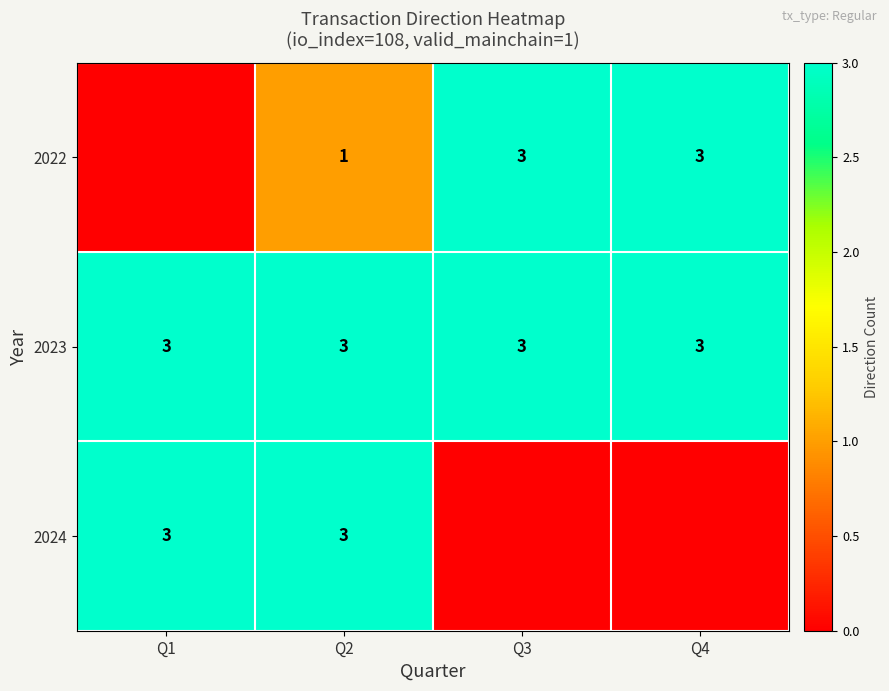

What is the lowest value of the 2023 series?

3